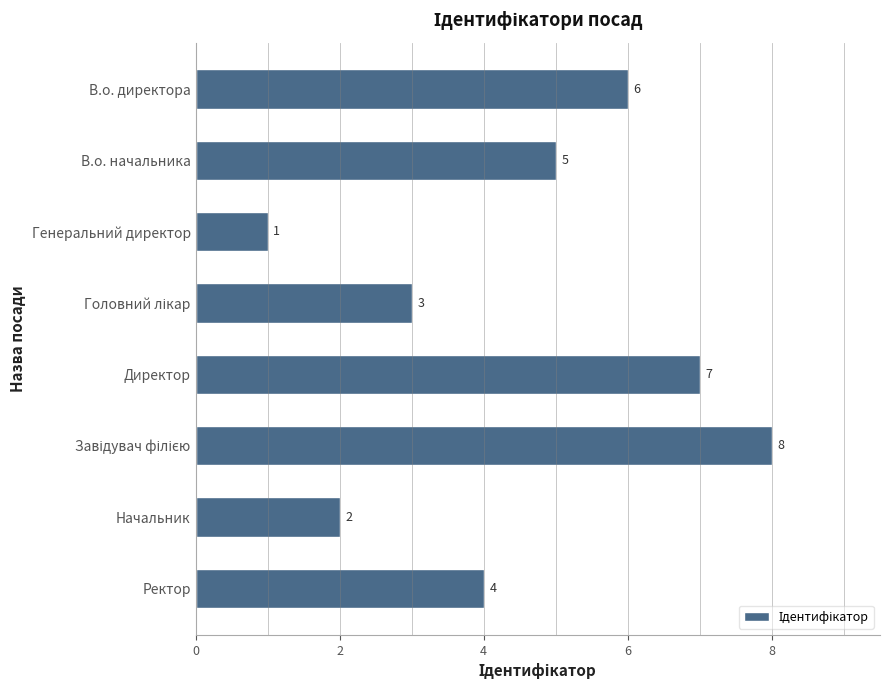

The chart shows a value of 1 at Ректор. True or false?

False